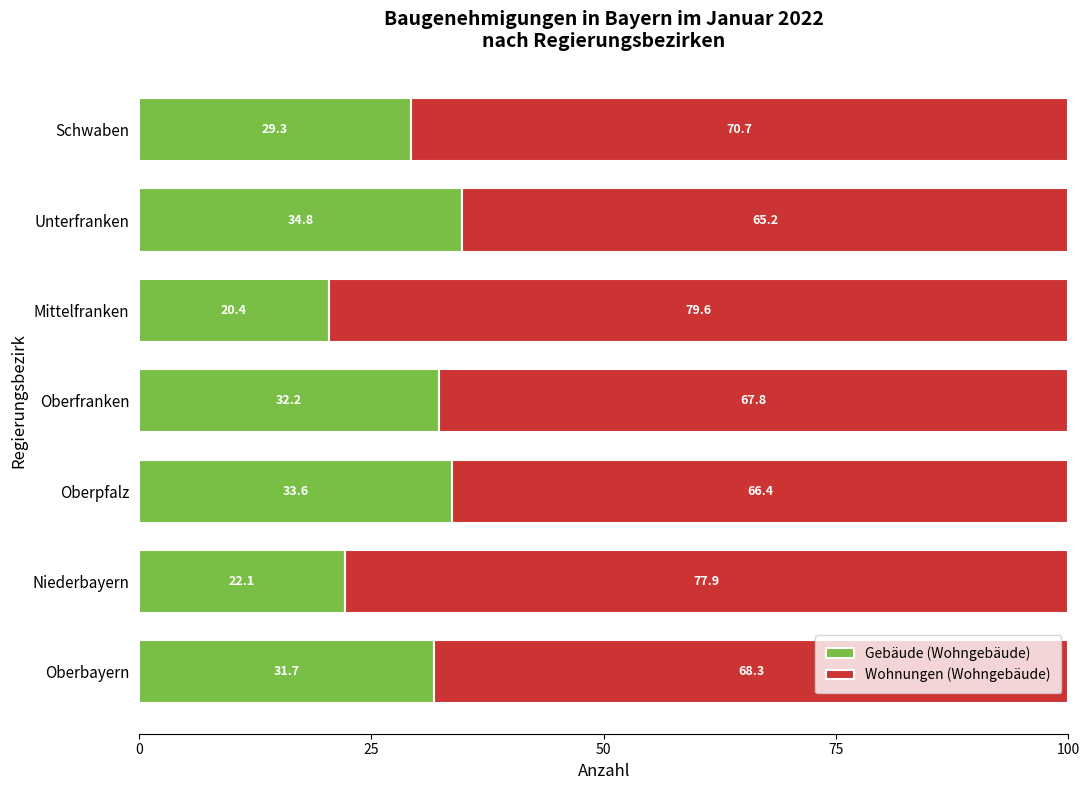

What are all the series names shown in the legend?

Gebäude (Wohngebäude), Wohnungen (Wohngebäude)